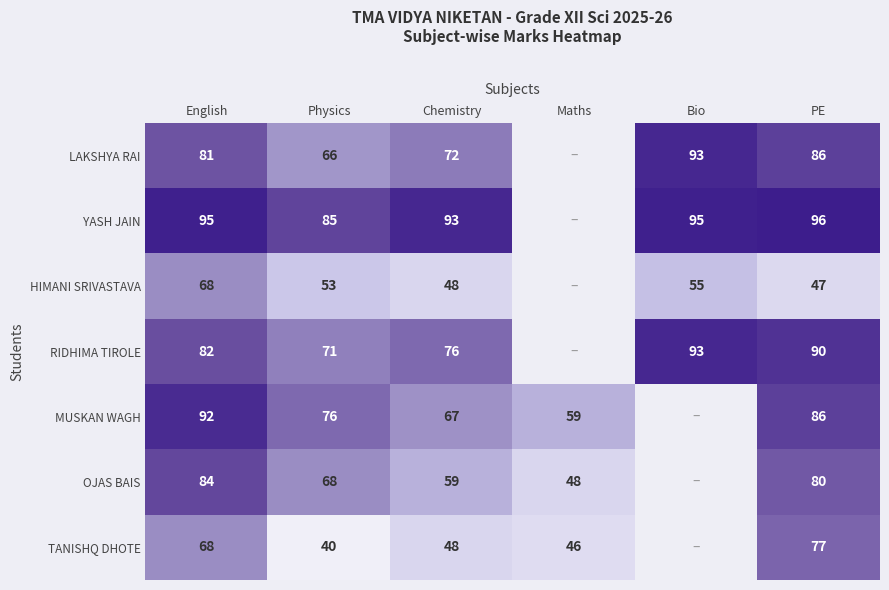

The value of MUSKAN WAGH at Chemistry is 15.6. True or false?

False